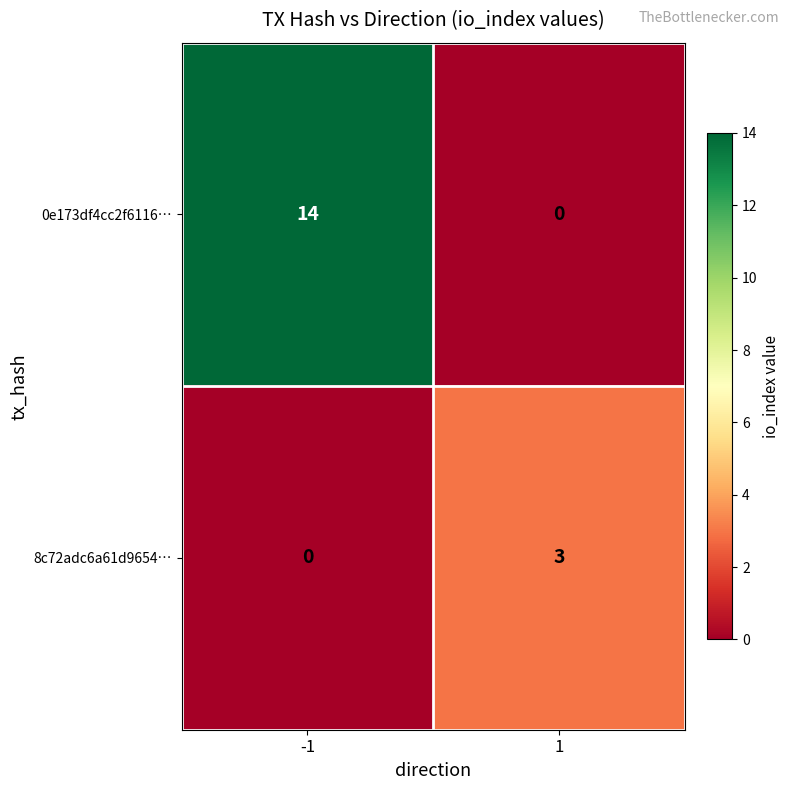

What is the sum of all 0e173df4cc2f6116… values?

14